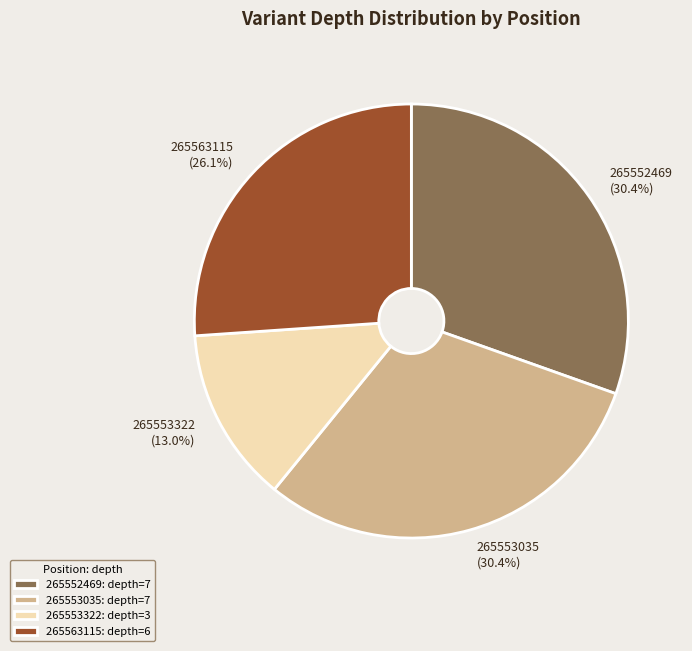

Does any single category account for the majority?

No